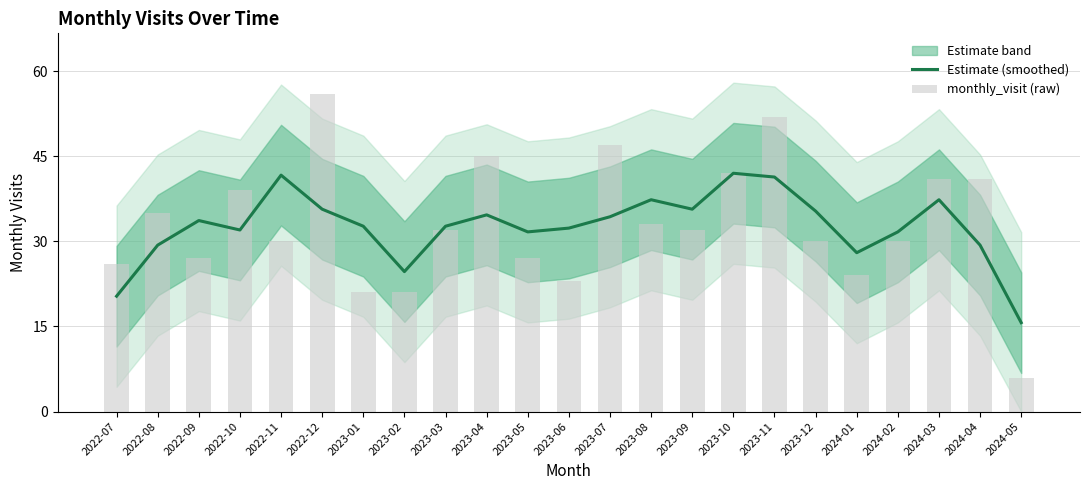

At which category is the sum across all series the highest?

2023-11